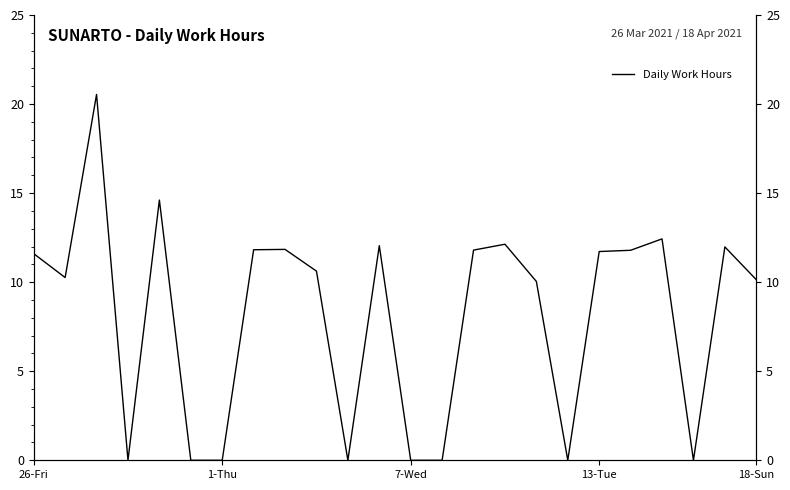

What is the difference between the maximum and minimum values?

20.5